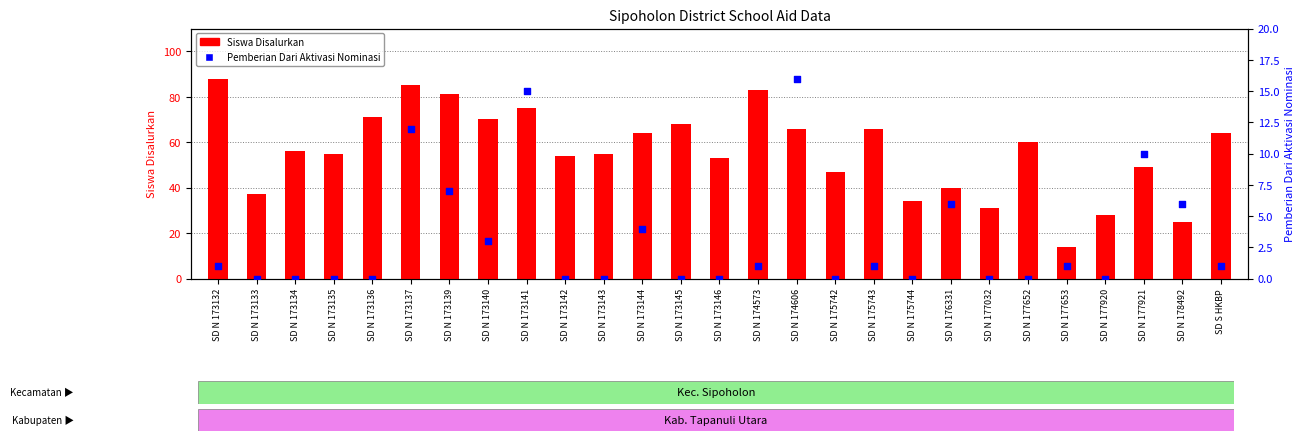

What is the total value across all series at SD N 173140?

73